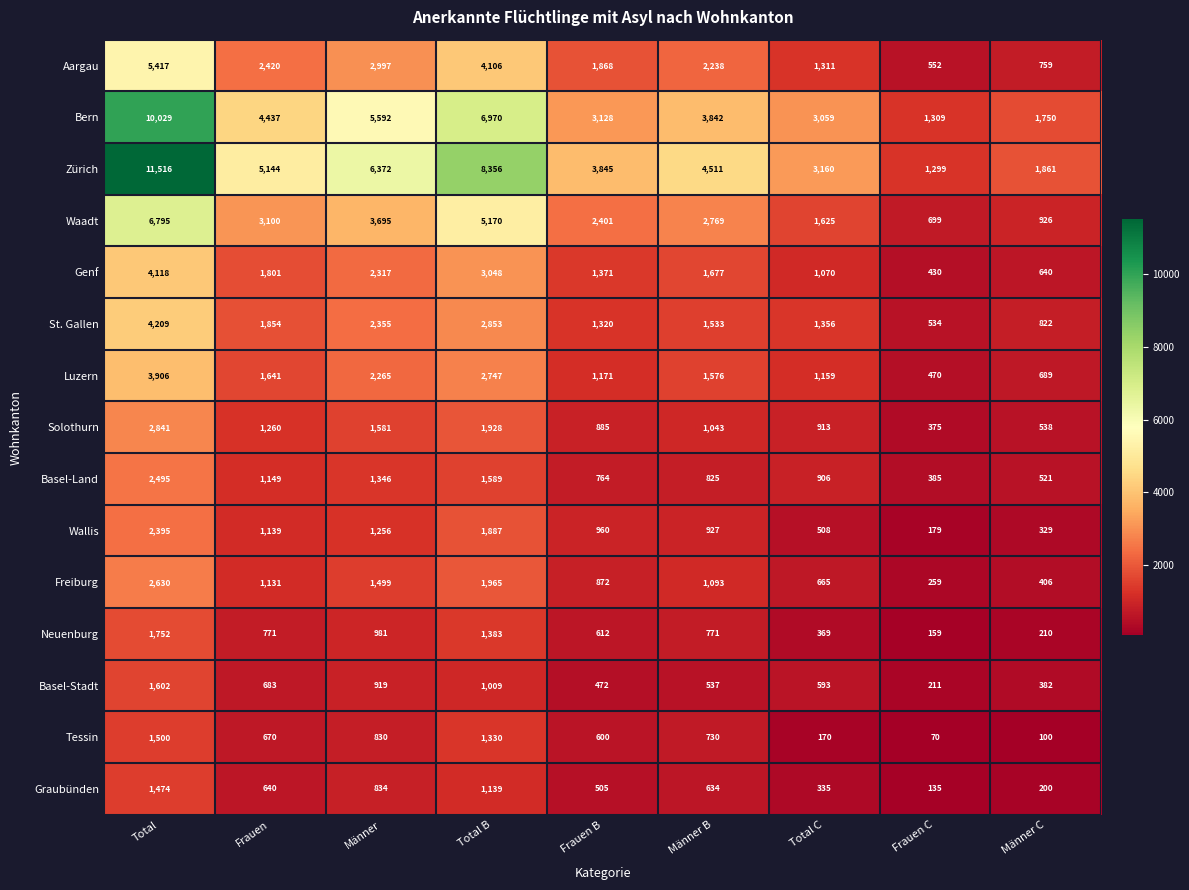

Which series changed the most between Männer B and Männer C?

Zürich